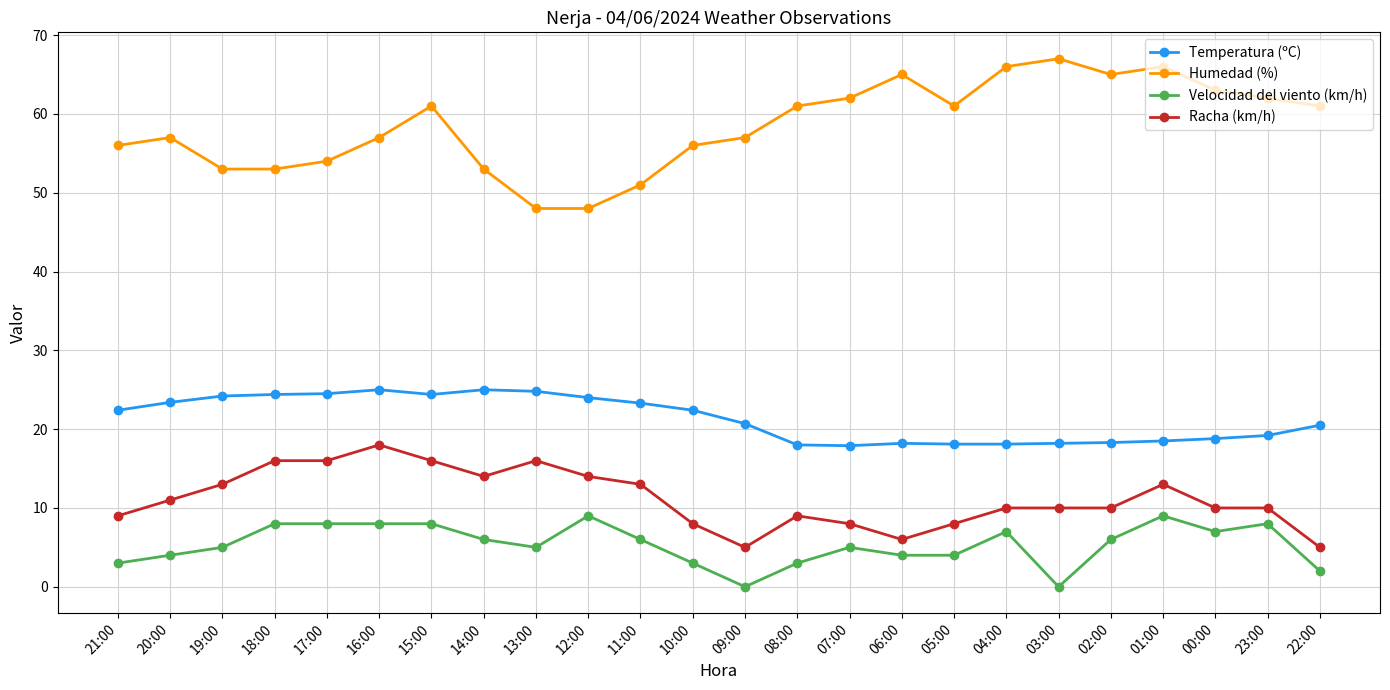

What is the maximum value for Velocidad del viento (km/h)?

9.0